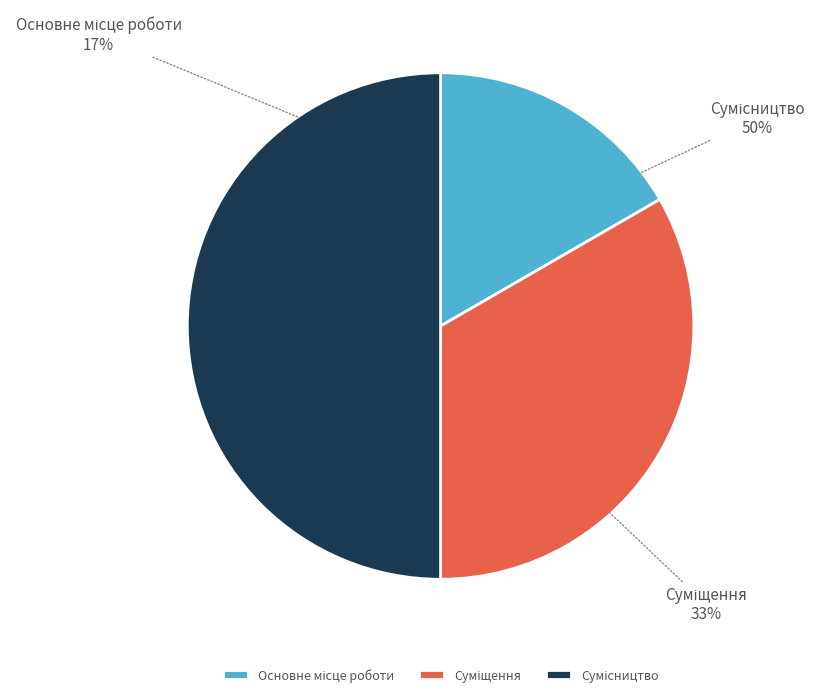

To the nearest percent, what is the combined percentage of Основне місце роботи and Суміщення?

50%